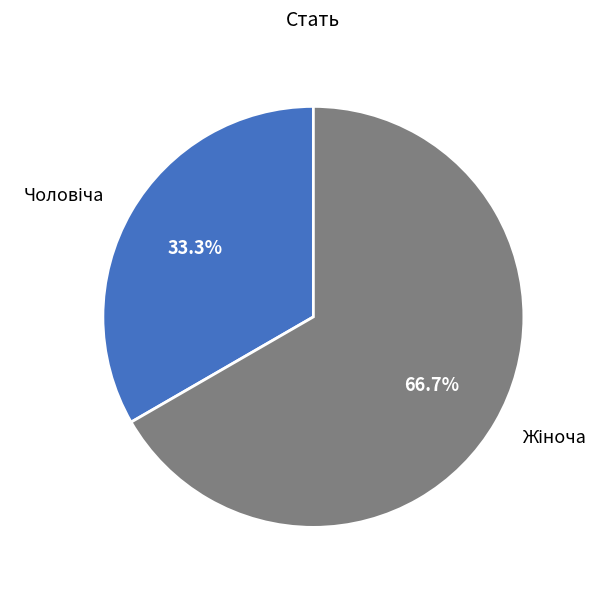

Does any single category account for the majority?

Yes